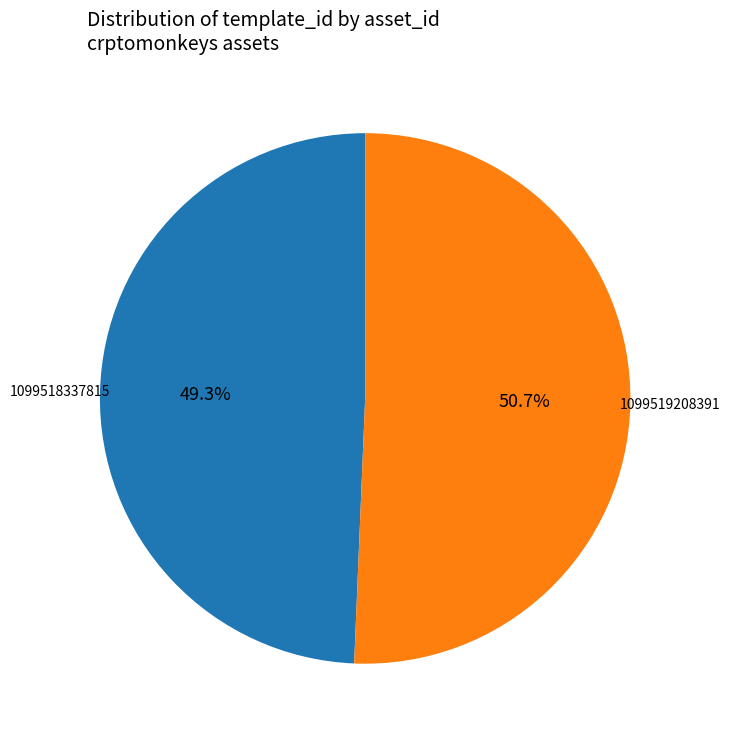

Count the number of slices in the pie.

2